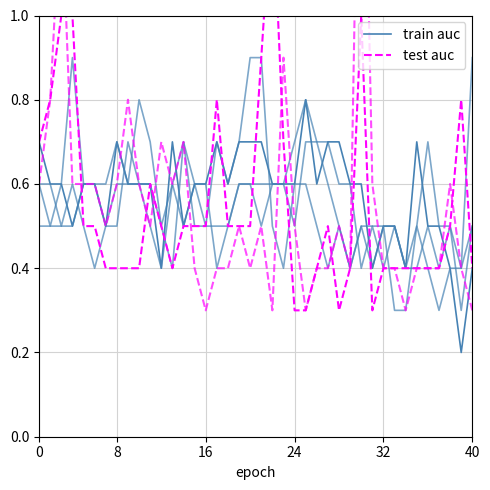

Is the value of test auc at 16 greater than the value of train auc at 39?

Yes